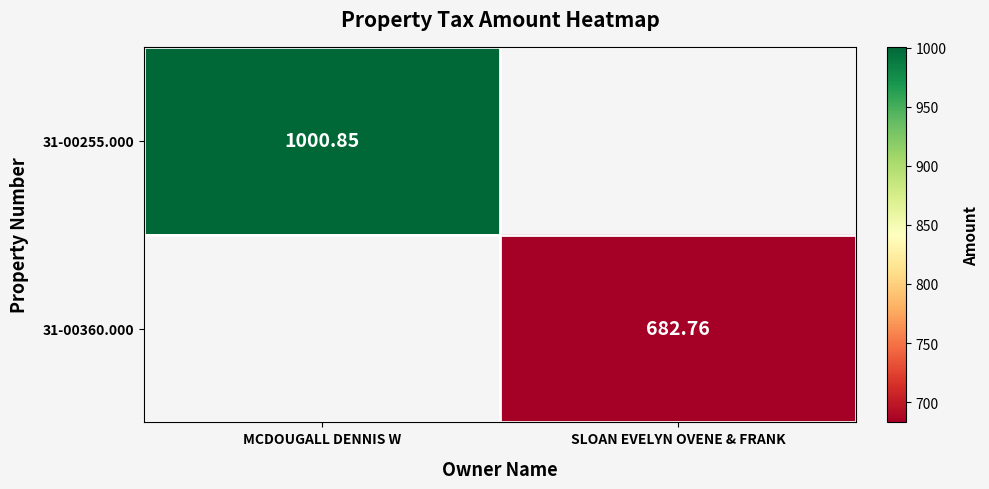

Where is 31-00255.000 nearest to the value 500?

SLOAN EVELYN OVENE & FRANK